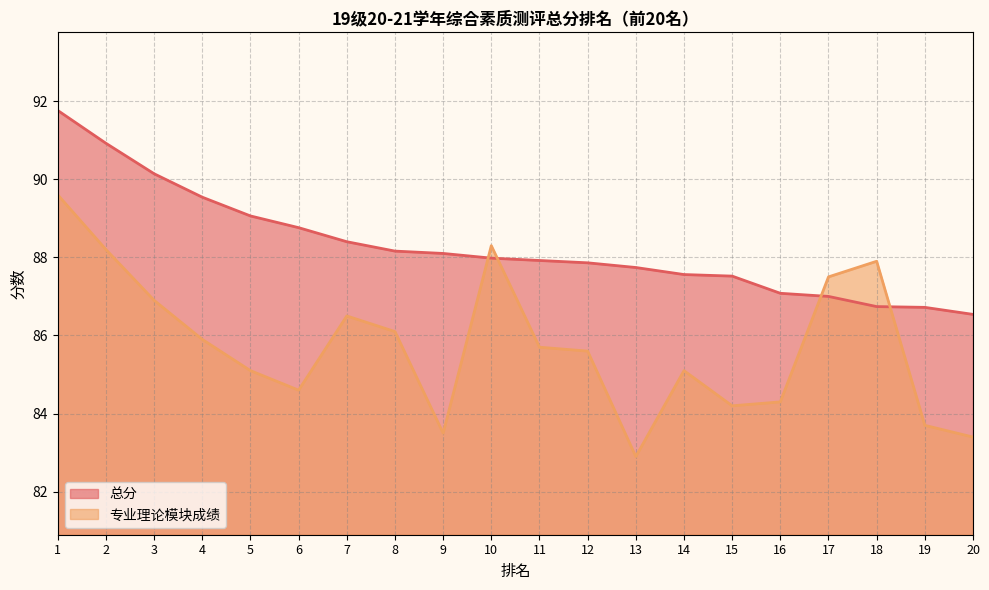

Where does the 专业理论模块成绩 series first go above 85?

1